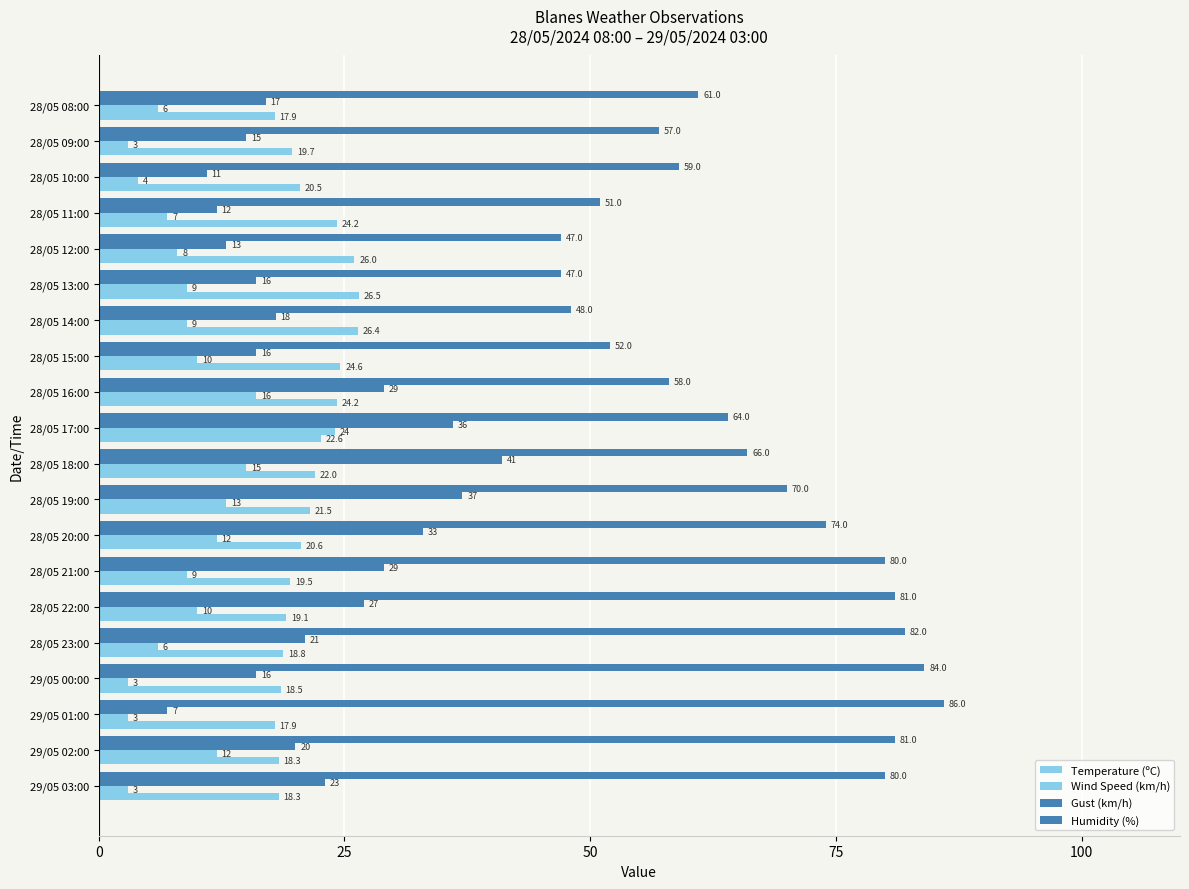

What is the difference between the maximum and minimum values in the Wind Speed (km/h) series?

21.0